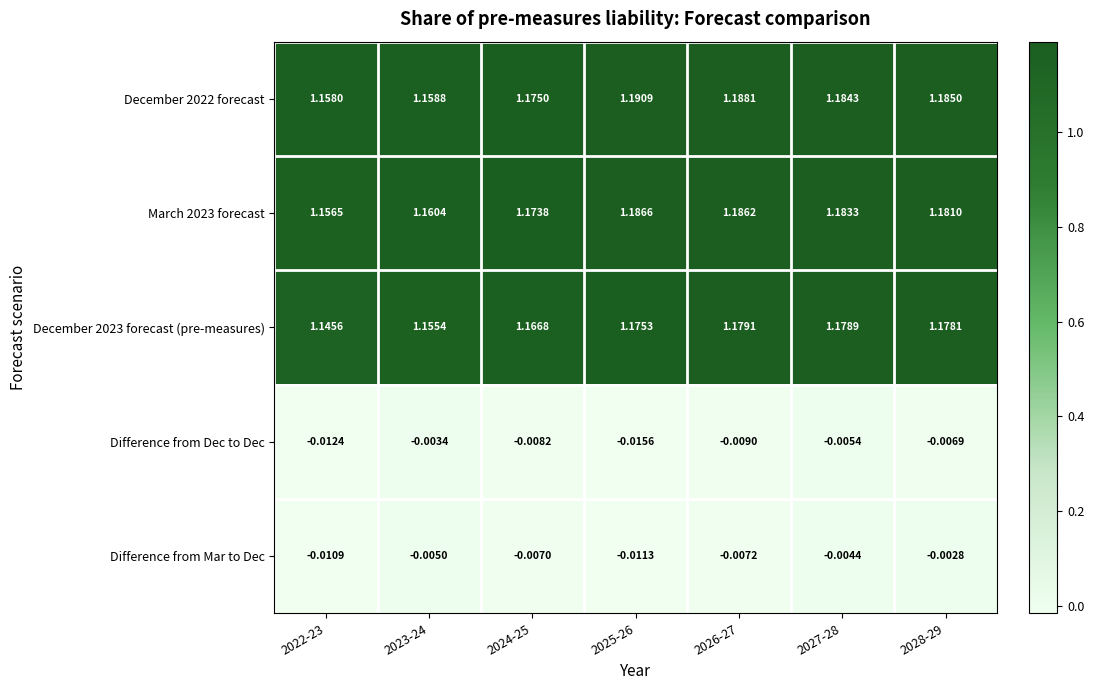

Is the value of December 2022 forecast at 2023-24 greater than the value of December 2023 forecast (pre-measures) at 2028-29?

No